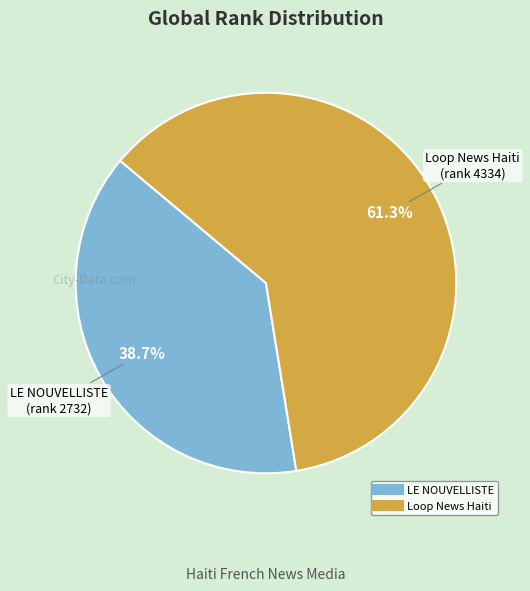

Is Loop News Haiti the majority of the pie?

Yes